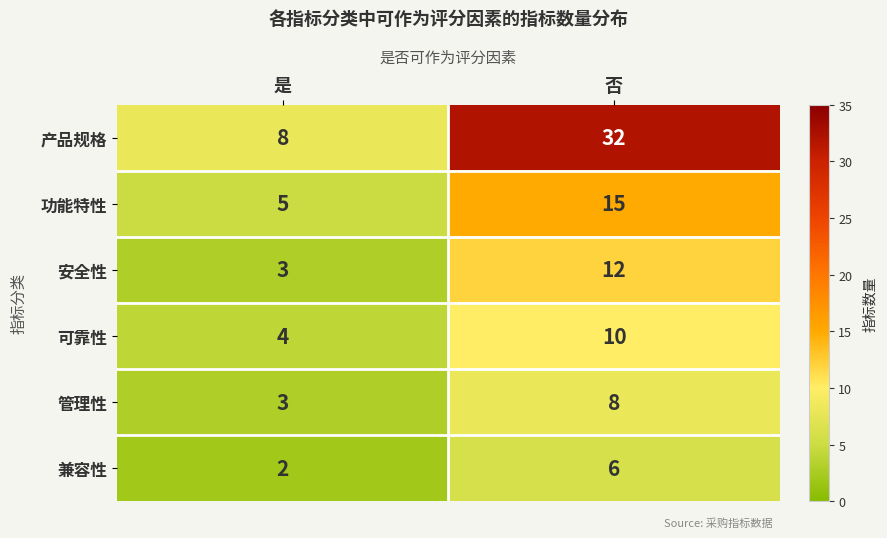

What is the lowest value of the 产品规格 series?

8